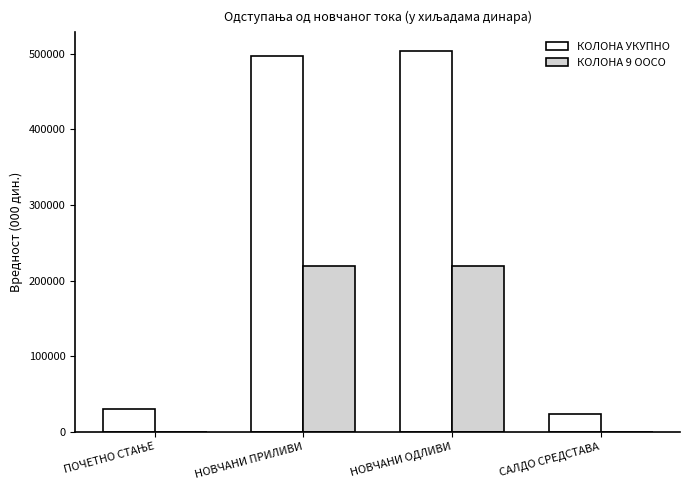

Is the value of КОЛОНА УКУПНО at САЛДО СРЕДСТАВА greater than the value of КОЛОНА 9 ООСО at САЛДО СРЕДСТАВА?

Yes